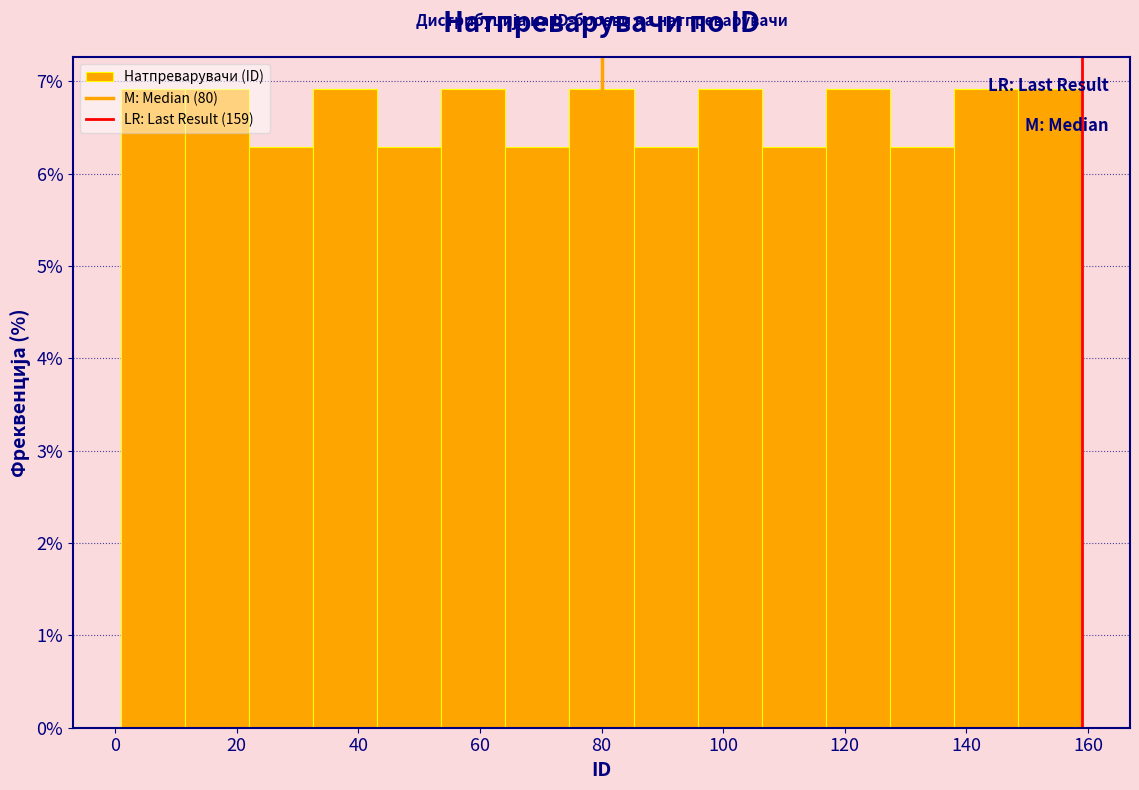

Reading left to right, transcribe this chart: for each bar, give the range it covers on the x-axis and its height. Neither the bar edges nor the heights are printed on the chart, so give them approximately, as read against the axes.

2 to 12: 6.9
12 to 22: 6.9
22 to 32: 6.3
32 to 44: 6.9
44 to 54: 6.3
54 to 64: 6.9
64 to 74: 6.3
74 to 86: 6.9
86 to 96: 6.3
96 to 106: 6.9
106 to 116: 6.3
116 to 128: 6.9
128 to 138: 6.3
138 to 148: 6.9
148 to 160: 6.9